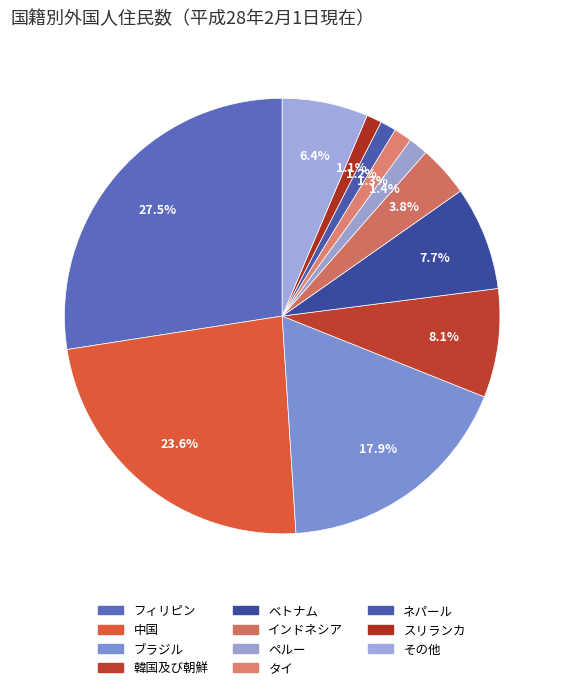

To the nearest percent, what is the difference between the largest and smallest slice percentages?

26%